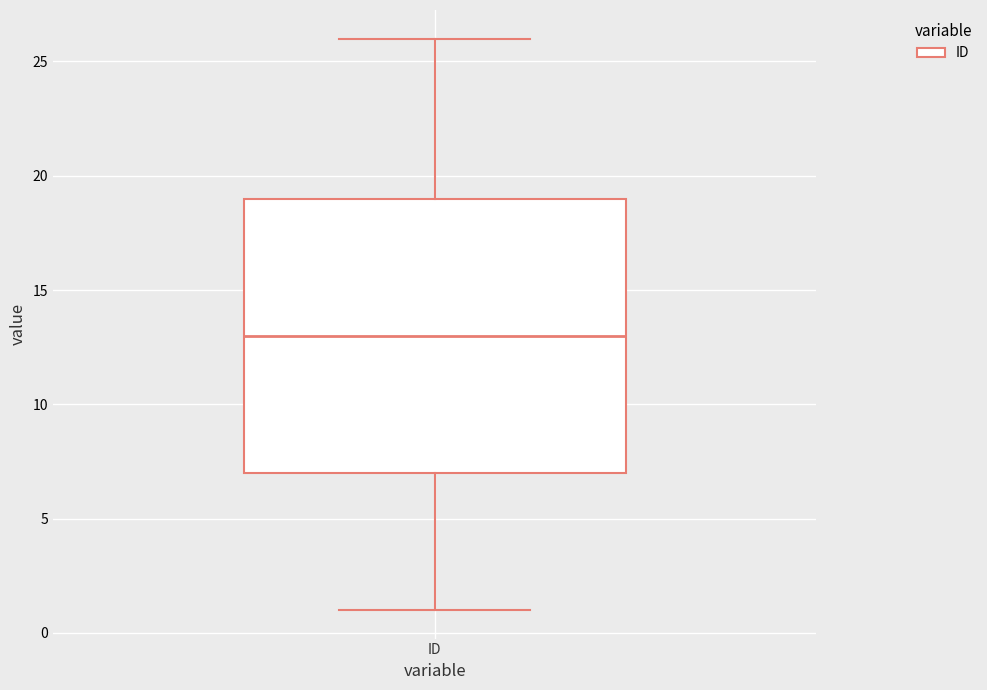

Read this box plot against the y-axis: the position of the median line, the range covered by the box, and the ends of both whiskers. The values are not printed on the chart, so give them approximately, as read against the axis.

median 13, box 7 to 19, whiskers 1 to 26